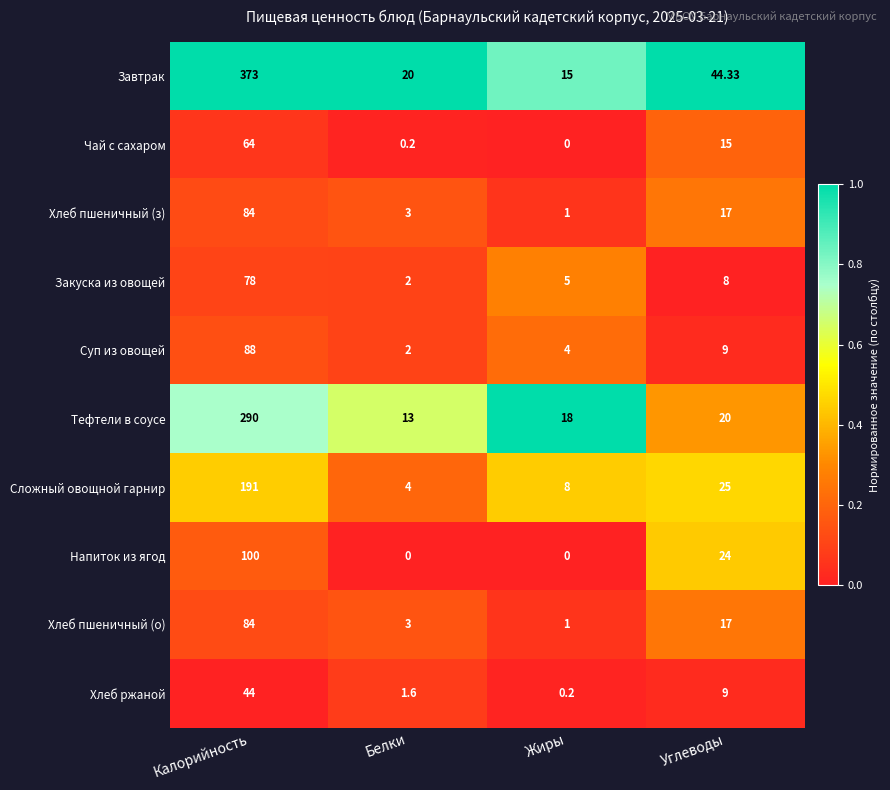

Which category has the highest value in the Суп из овощей series?

Калорийность